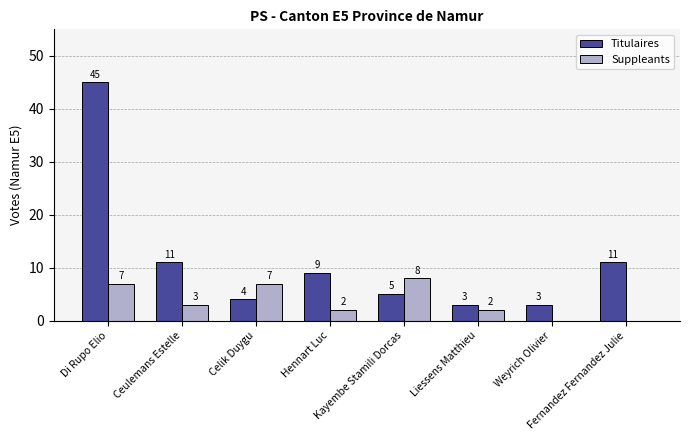

How many distinct data groups are displayed?

2